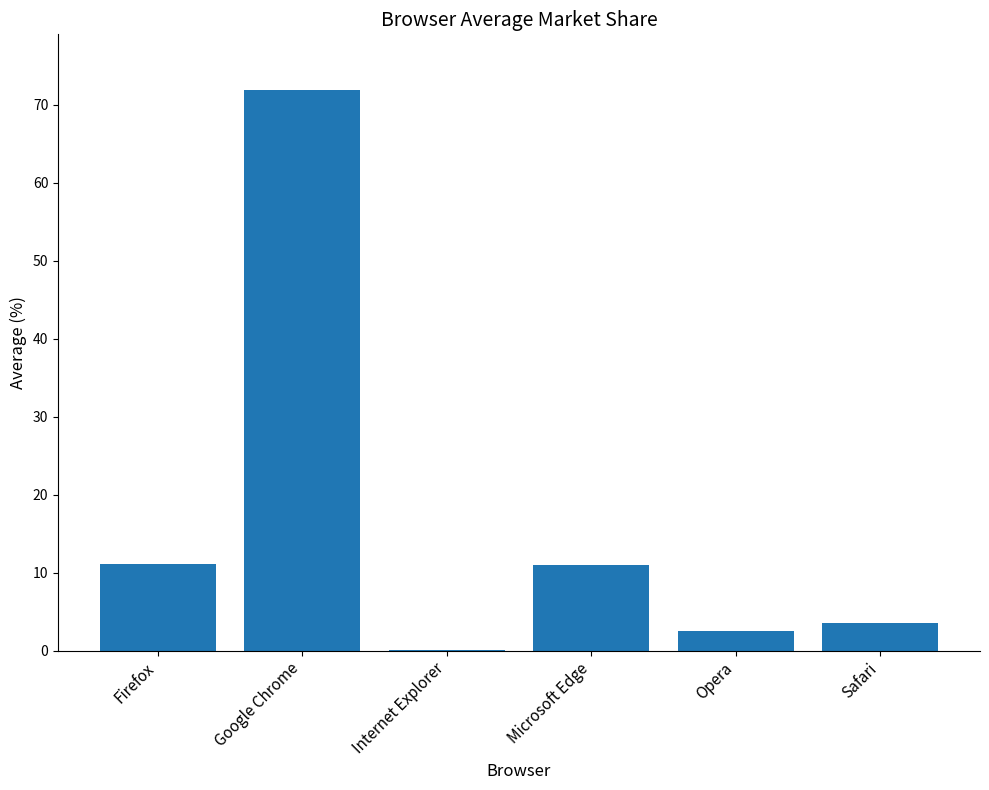

Where does the data first go above 10?

Firefox